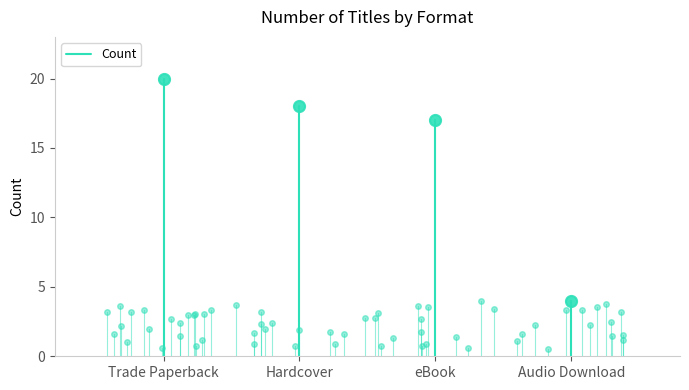

At which category does the chart reach its minimum across all series?

Trade Paperback